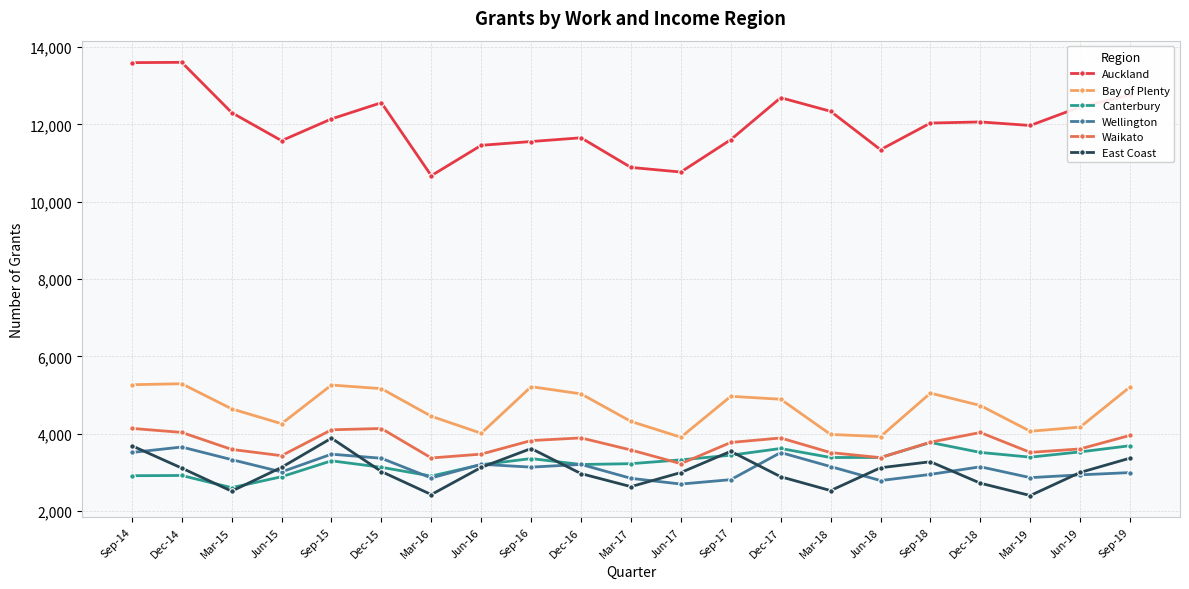

In Auckland, how many points are lower than both neighbors (excluding endpoints)?

5